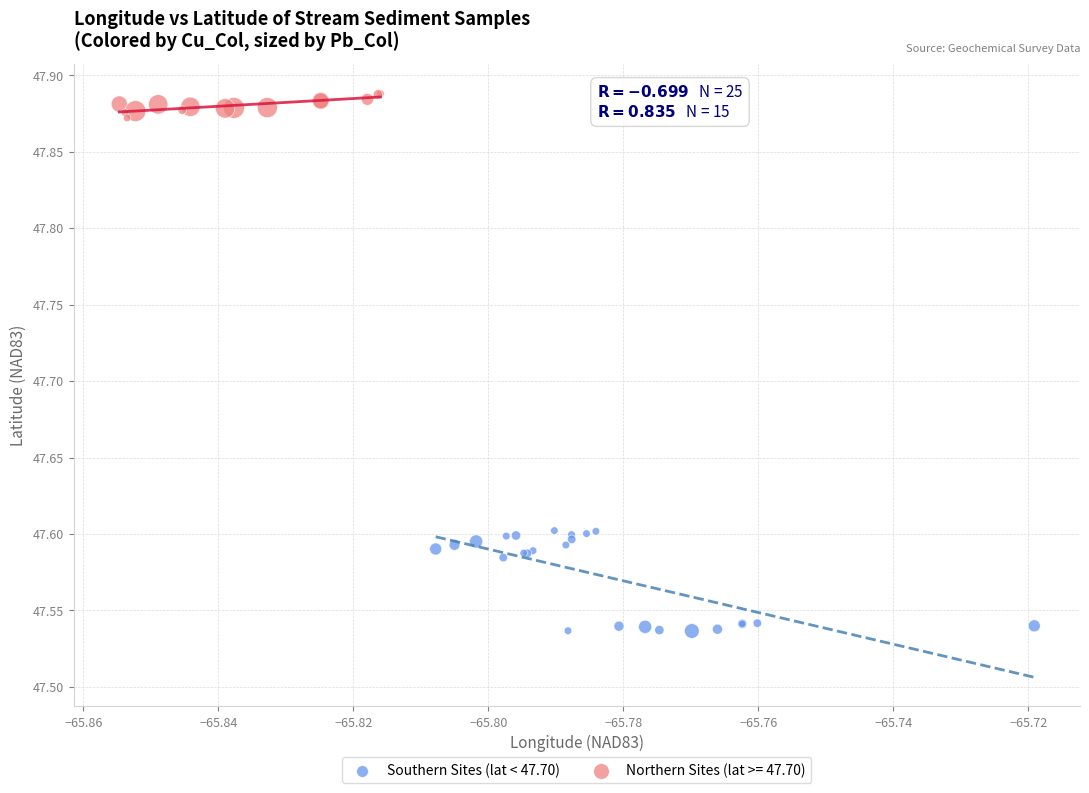

Which series has the widest spread of Y values?

Southern Sites (lat < 47.70)